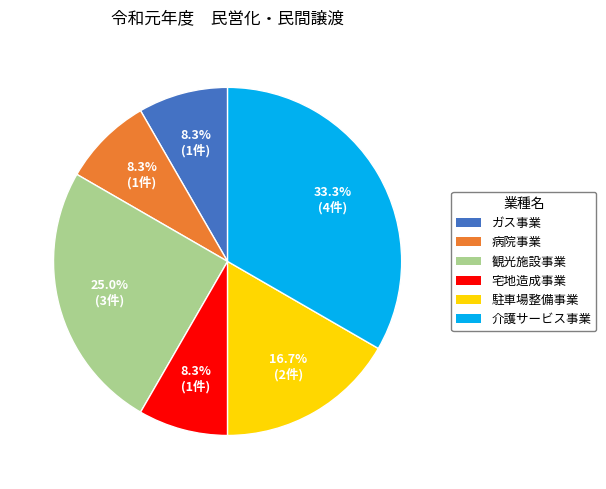

To the nearest percent, what is the difference between the largest and smallest slice percentages?

25%